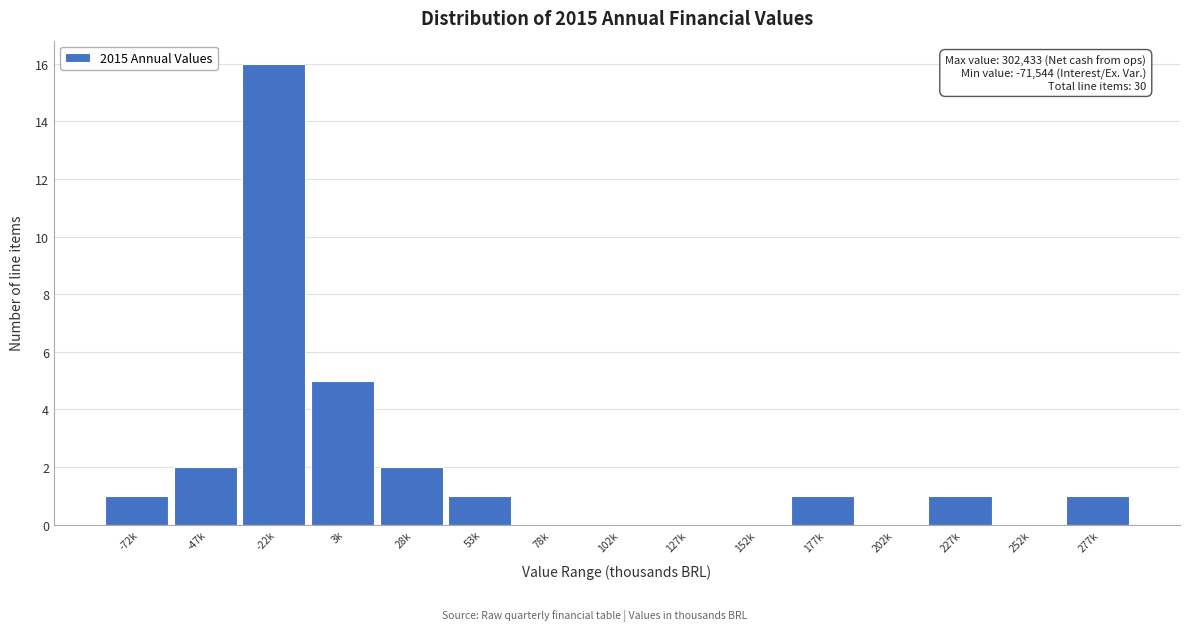

Reading left to right, what are all the values shown in this chart?

-72k=1	-47k=2	-22k=16	3k=5	28k=2	53k=1	78k=0	102k=0	127k=0	152k=0	177k=1	202k=0	227k=1	252k=0	277k=1